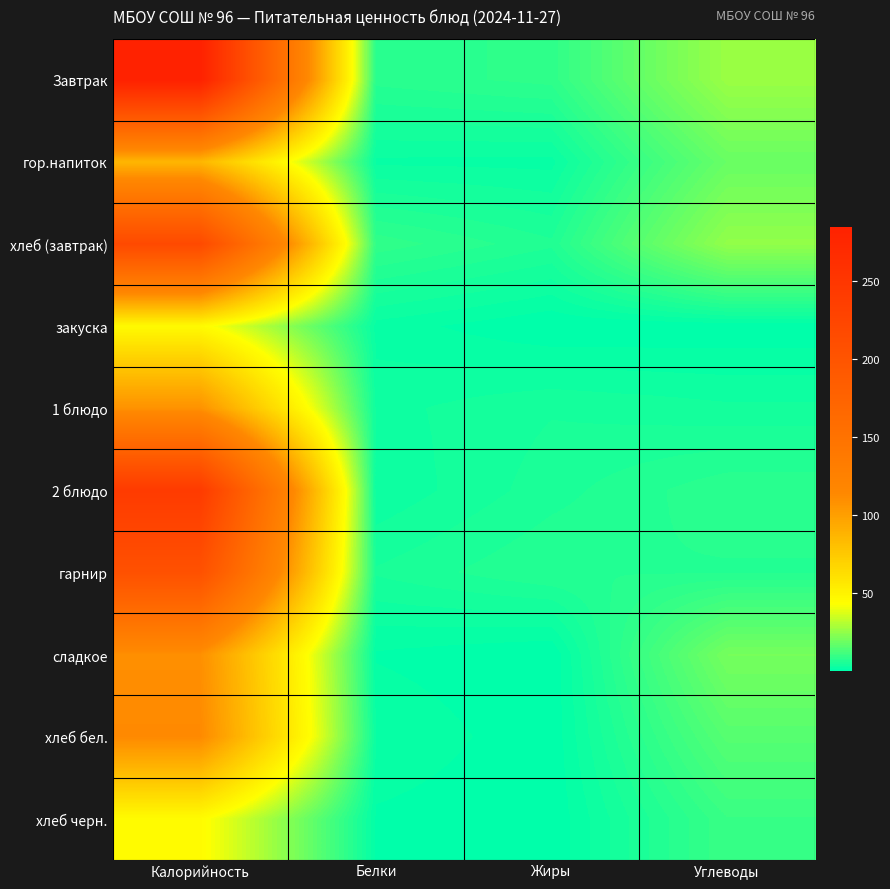

How many series are shown in this chart?

10